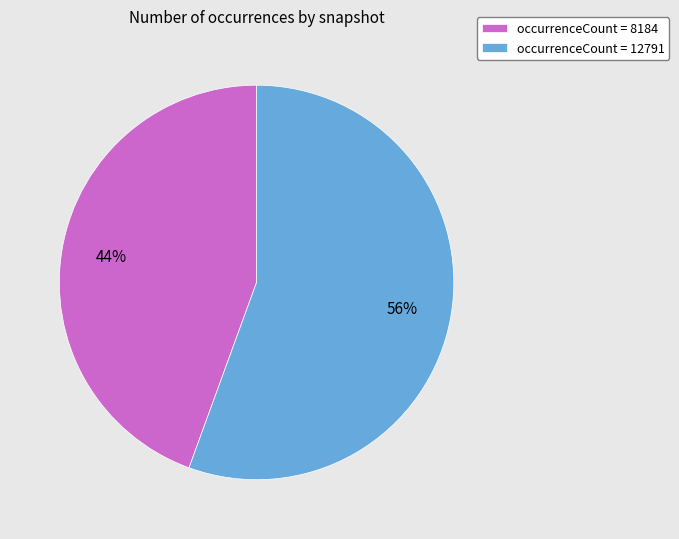

How many segments does this pie chart have?

2